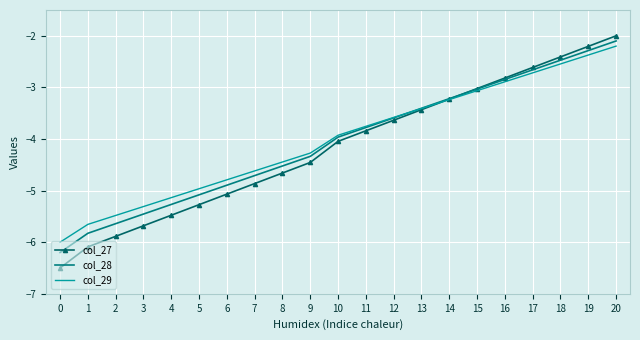

The value of col_27 at 5 is -8.6. True or false?

False